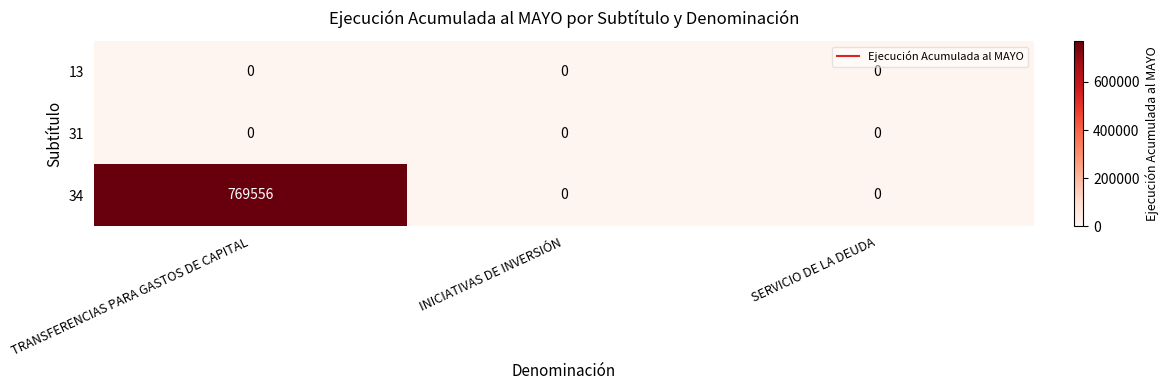

Which series has the largest total across all categories?

34